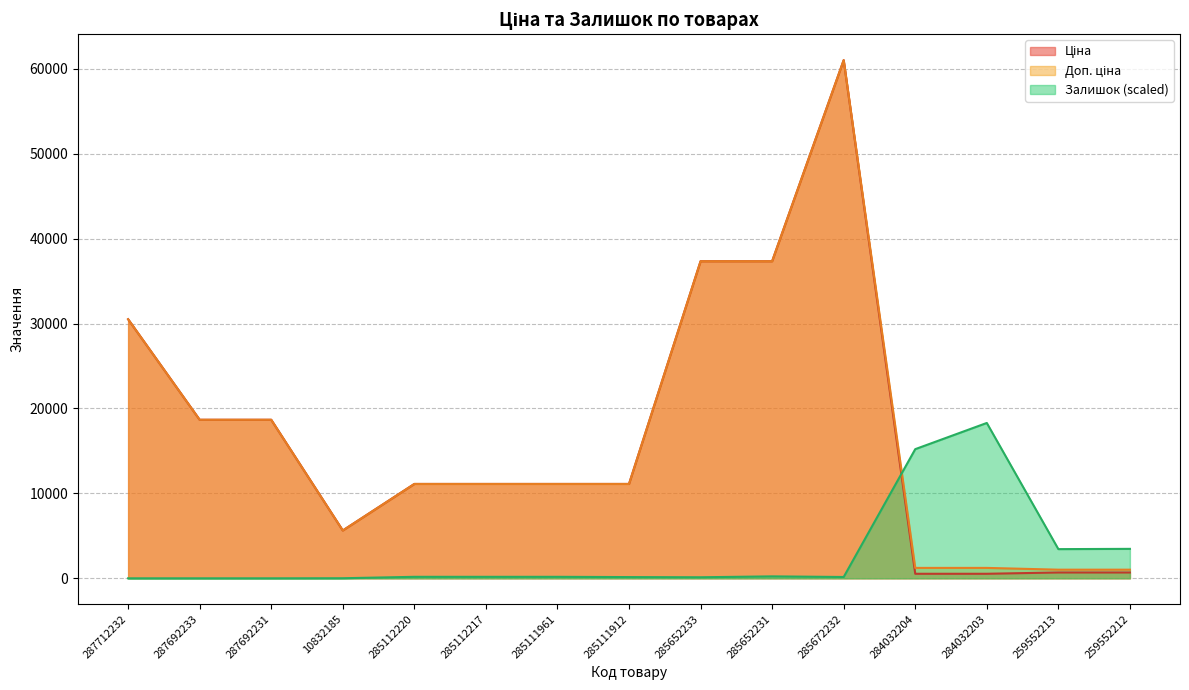

How many categories are shown in the chart?

15